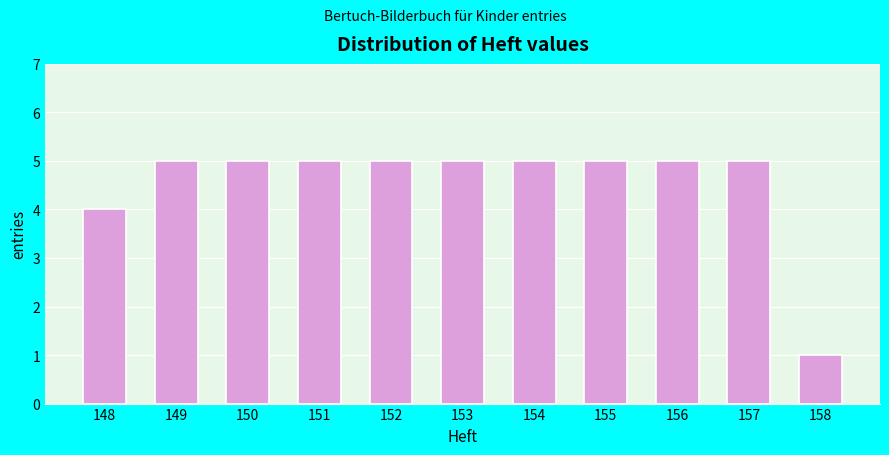

Reading left to right, what are all the values shown in this chart?

4	5	5	5	5	5	5	5	5	5	1